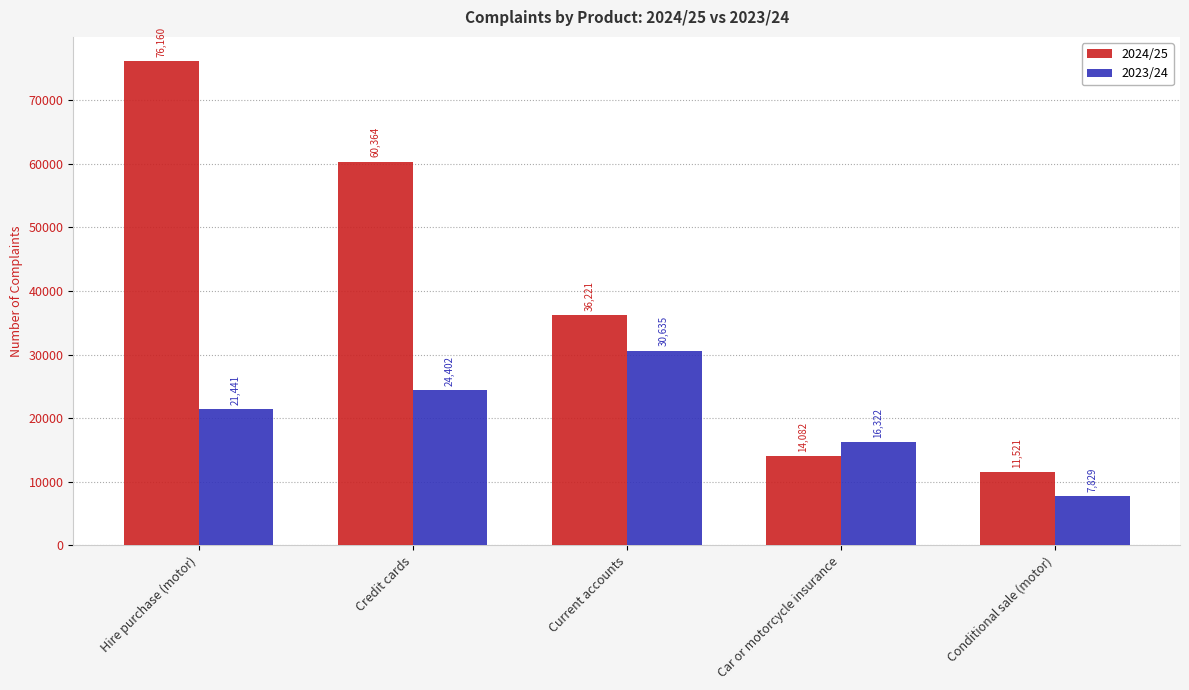

What is the minimum value shown in the chart?

7829